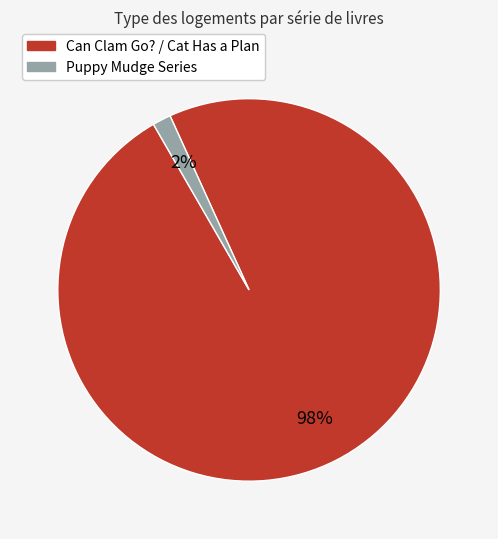

Is there any slice that represents more than half of the pie?

Yes